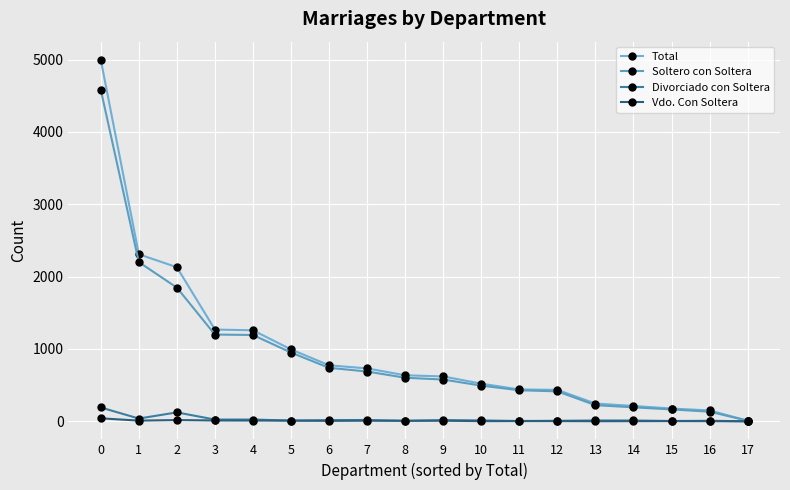

What is the value of the Total point at the 18th from the left?

8